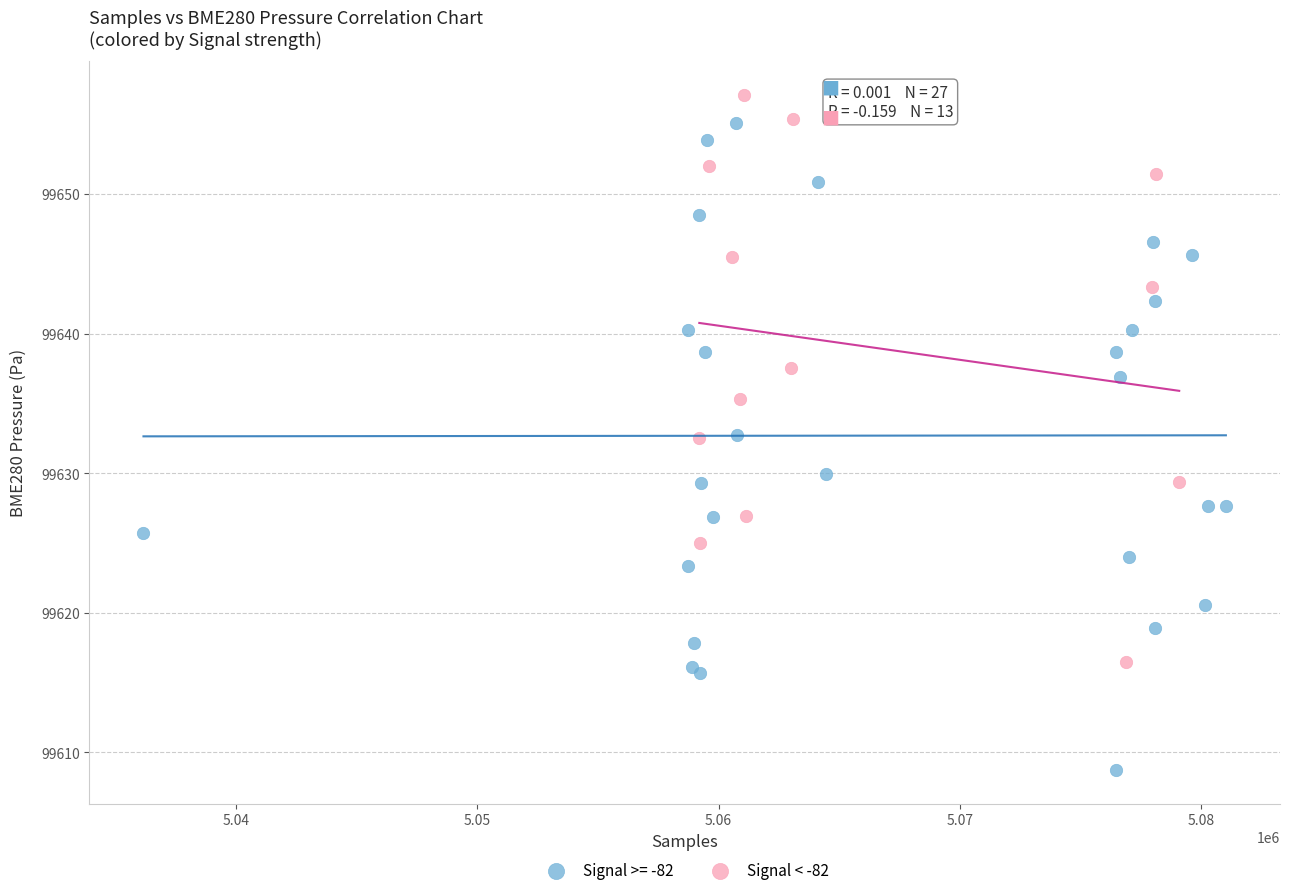

Which series contains the lowest Y value?

Signal >= -82